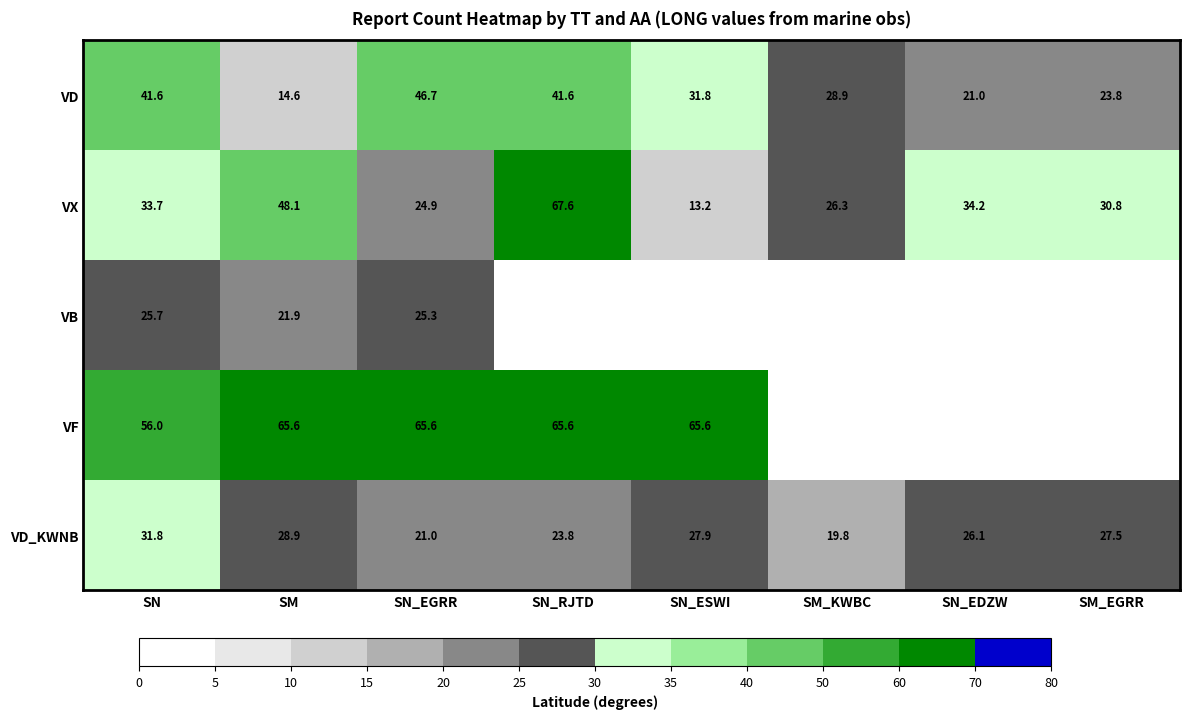

At SM, list the series in order from smallest to largest.

VD, VB, VD_KWNB, VX, VF